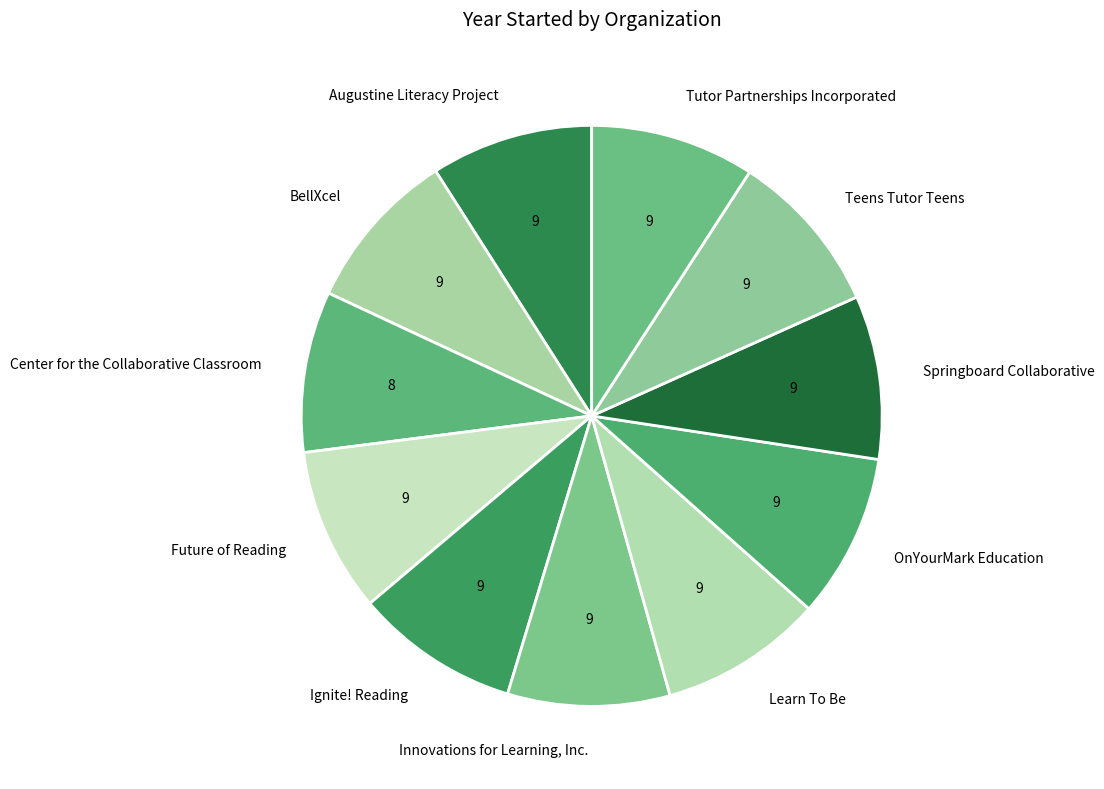

Is the sum of Learn To Be and Future of Reading greater than half?

No